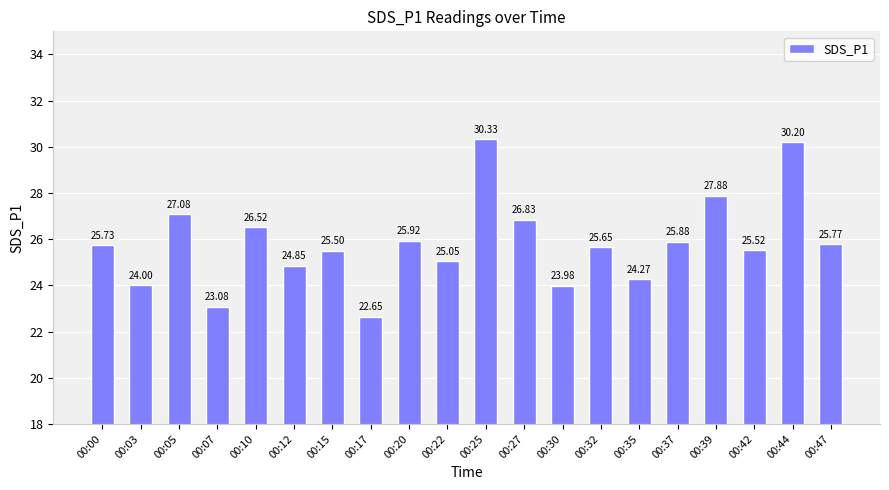

What is the maximum value shown in the chart?

30.3